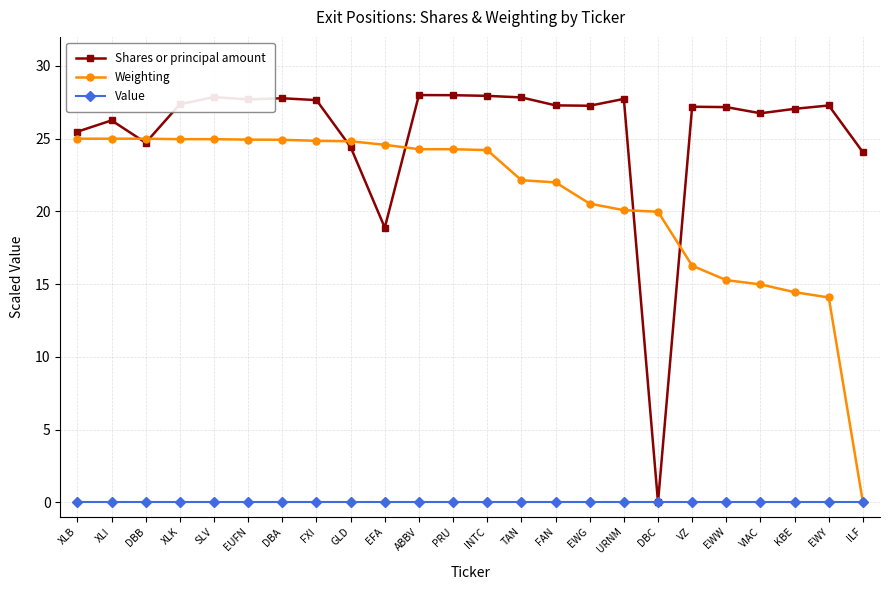

How many positive values does the Weighting series have?

23